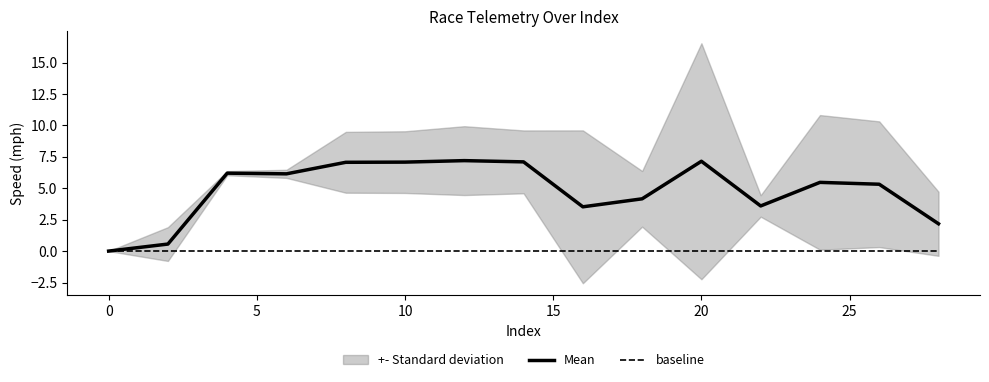

What is the highest value of the Mean series?

7.2